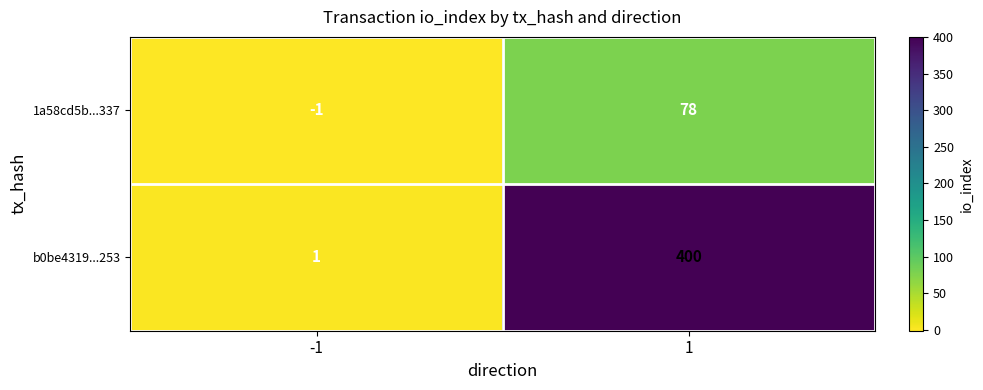

List the series in order of their peak value, highest first.

b0be4319...253, 1a58cd5b...337